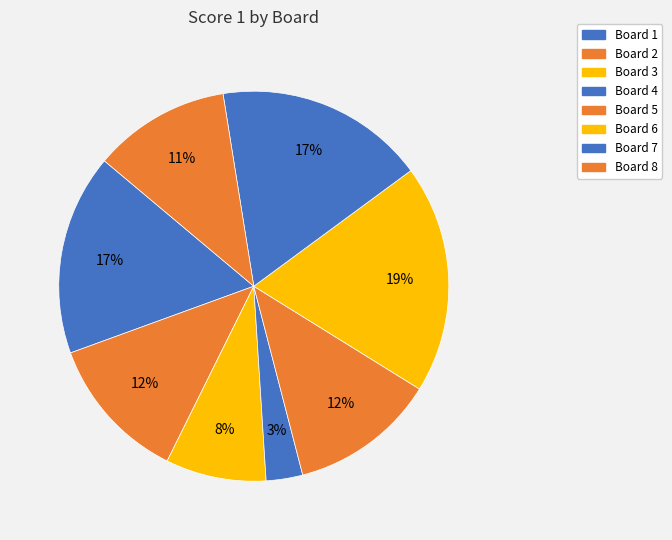

Count the number of slices in the pie.

8